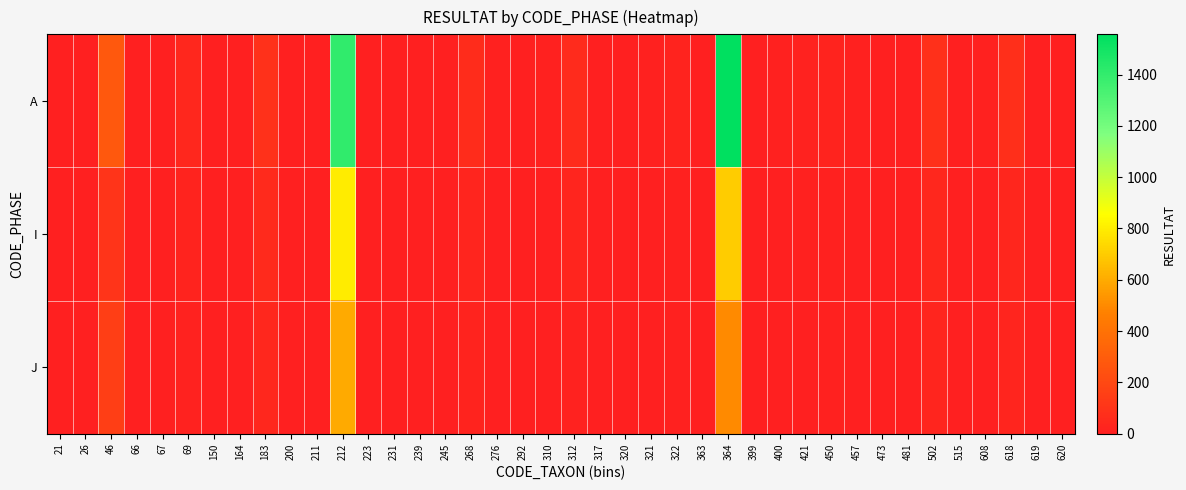

Reading left to right, what are all the values shown in this chart?

A: 21=2	26=0	46=275	66=0	67=0	69=39	150=0	164=0	183=89	200=0	211=0	212=1408	223=0	231=1	239=0	245=0	268=65	276=9	292=1	310=7	312=58	317=2	320=1	321=7	322=24	363=2	364=1557	399=0	400=8	421=15	450=21	457=12	473=0	481=0	502=83	515=1	608=7	618=78	619=4	620=0
I: 21=1	26=0	46=100	66=5	67=0	69=20	150=0	164=3	183=50	200=0	211=0	212=800	223=0	231=2	239=0	245=0	268=30	276=4	292=1	310=3	312=25	317=1	320=0	321=3	322=10	363=1	364=700	399=0	400=4	421=8	450=10	457=6	473=0	481=0	502=40	515=0	608=3	618=35	619=2	620=0
J: 21=0	26=1	46=150	66=2	67=0	69=15	150=0	164=1	183=40	200=0	211=0	212=600	223=0	231=1	239=0	245=0	268=20	276=3	292=0	310=2	312=18	317=1	320=0	321=2	322=8	363=1	364=500	399=0	400=3	421=6	450=8	457=4	473=0	481=0	502=30	515=0	608=2	618=25	619=1	620=0